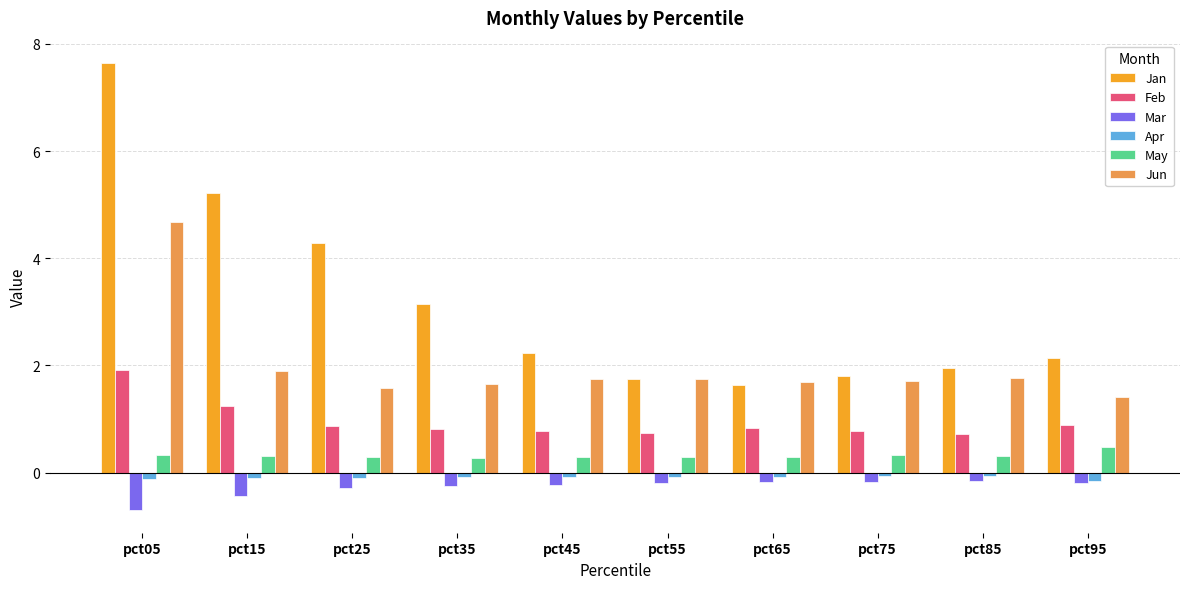

The value of Jan at pct35 is 3.2. True or false?

True